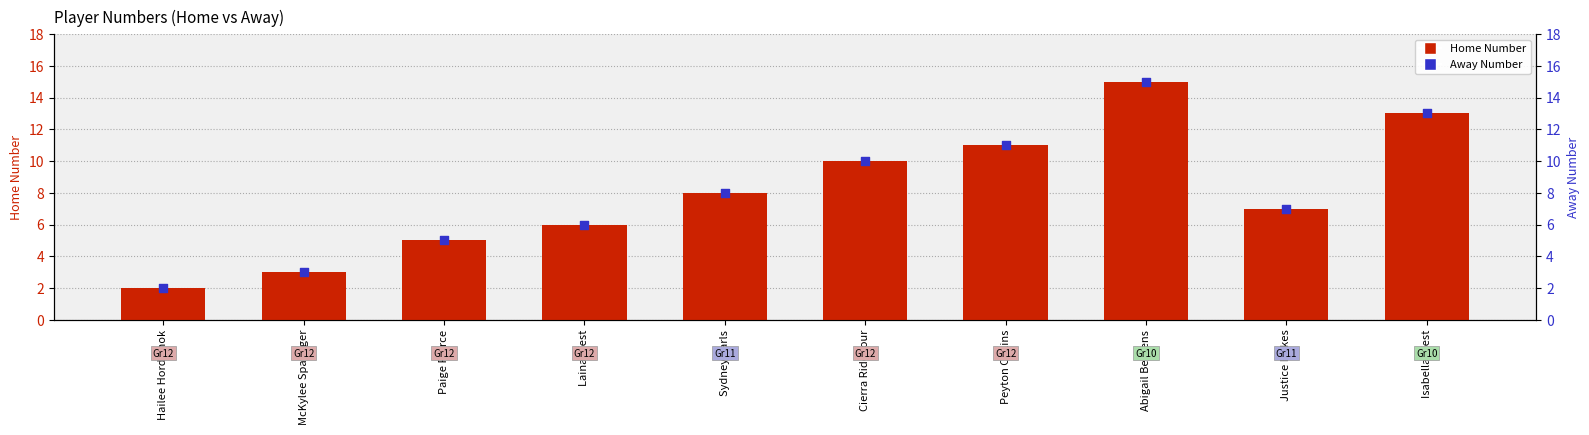

Which series reaches the maximum Y coordinate?

Home Number